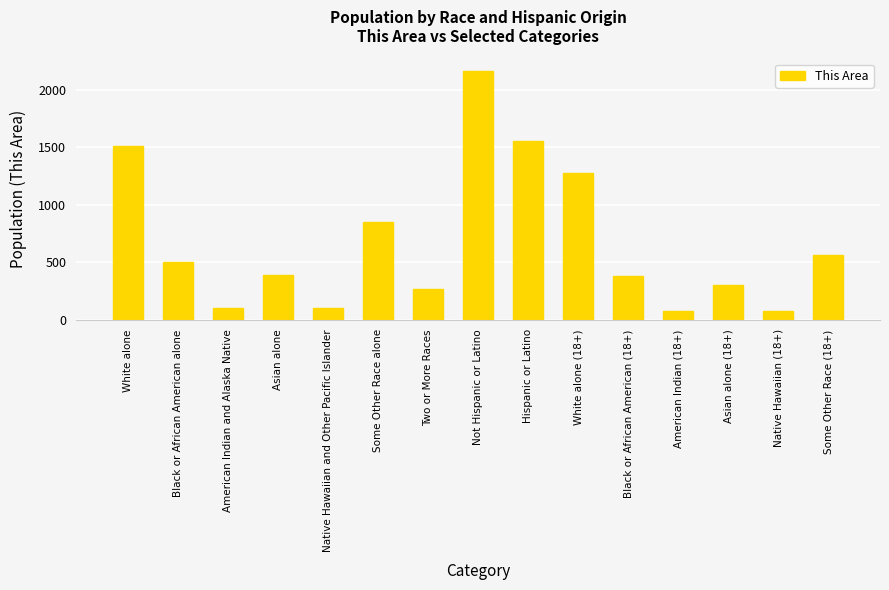

At which label does the data first exceed 386?

White alone